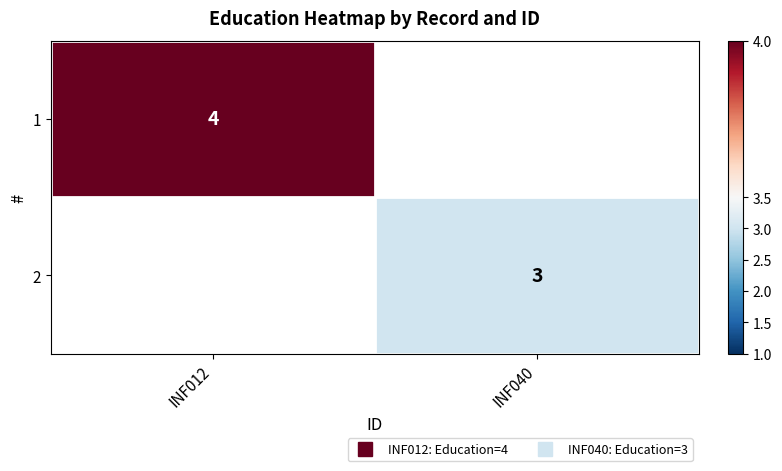

At how many categories does at least one series exceed 3?

1